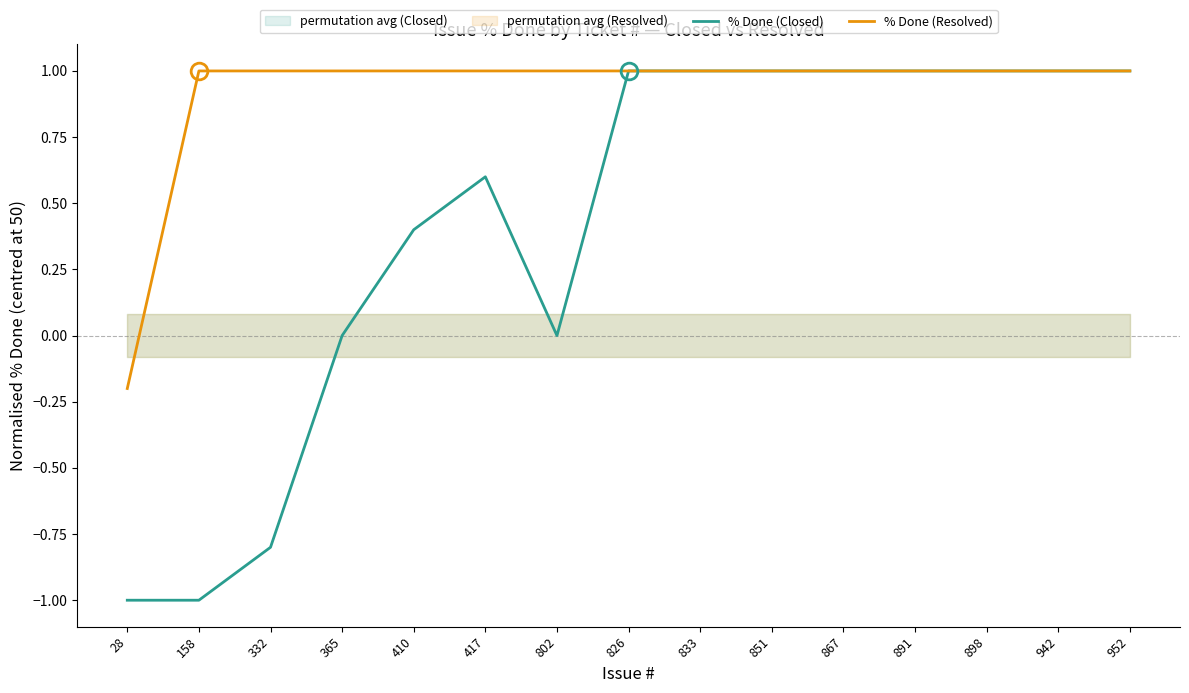

Reading right to left, list all the values displayed in this chart.

% Done (Closed): 1.0	1.0	1.0	1.0	1.0	1.0	1.0	1.0	0.0	0.6	0.4	0.0	-0.8	-1.0	-1.0
% Done (Resolved): 1.0	1.0	1.0	1.0	1.0	1.0	1.0	1.0	1.0	1.0	1.0	1.0	1.0	1.0	-0.2